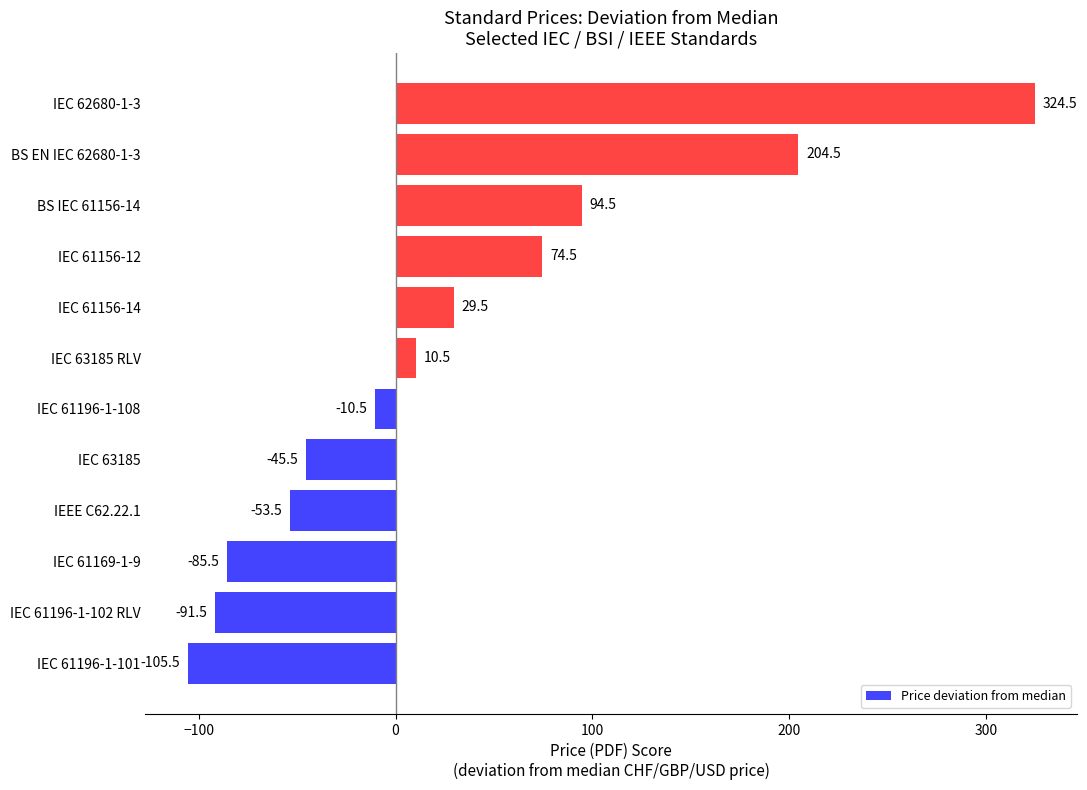

How many values are below 10?

6